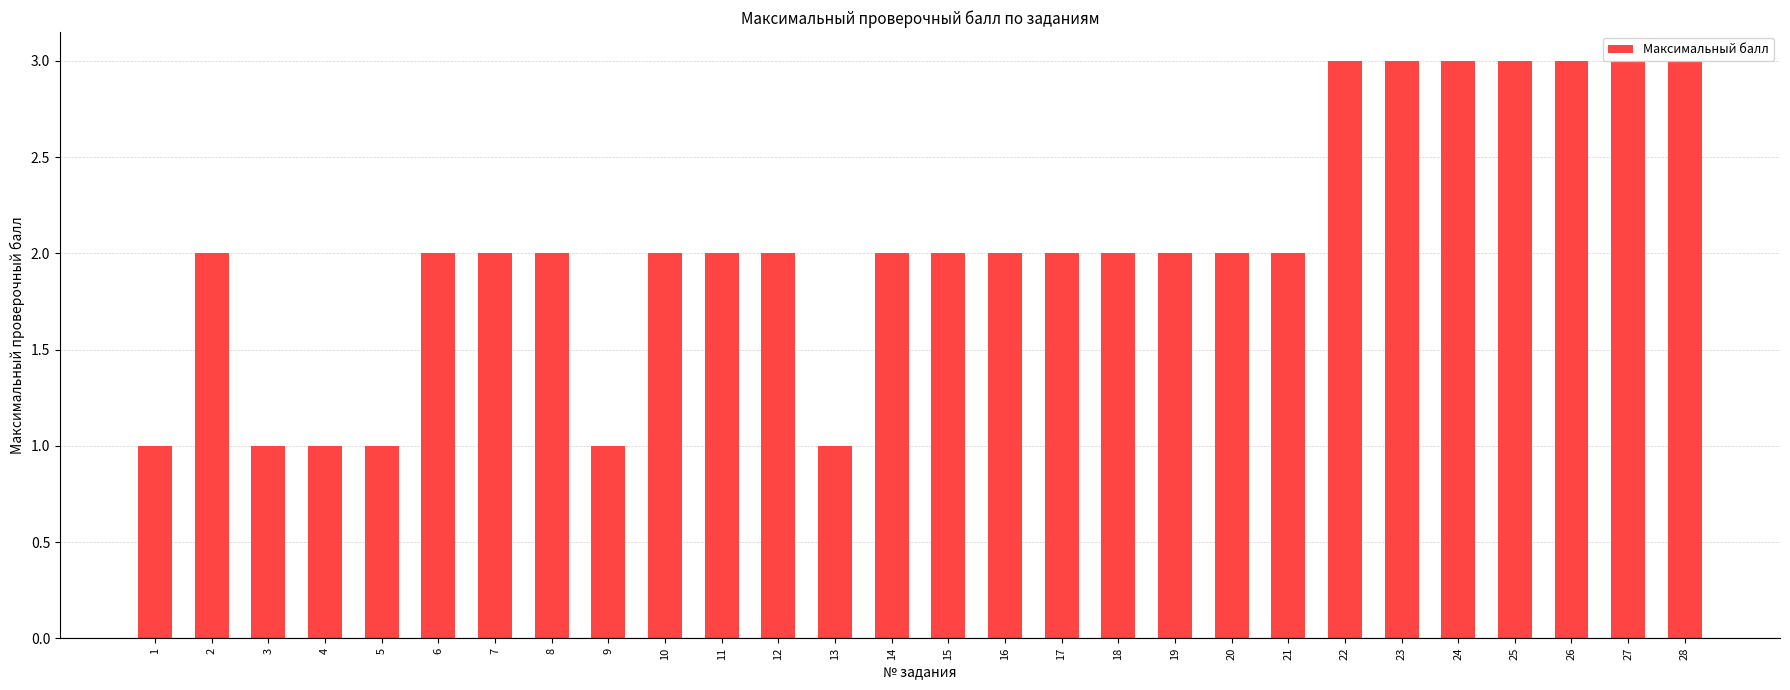

Count the number of data series in this chart.

1